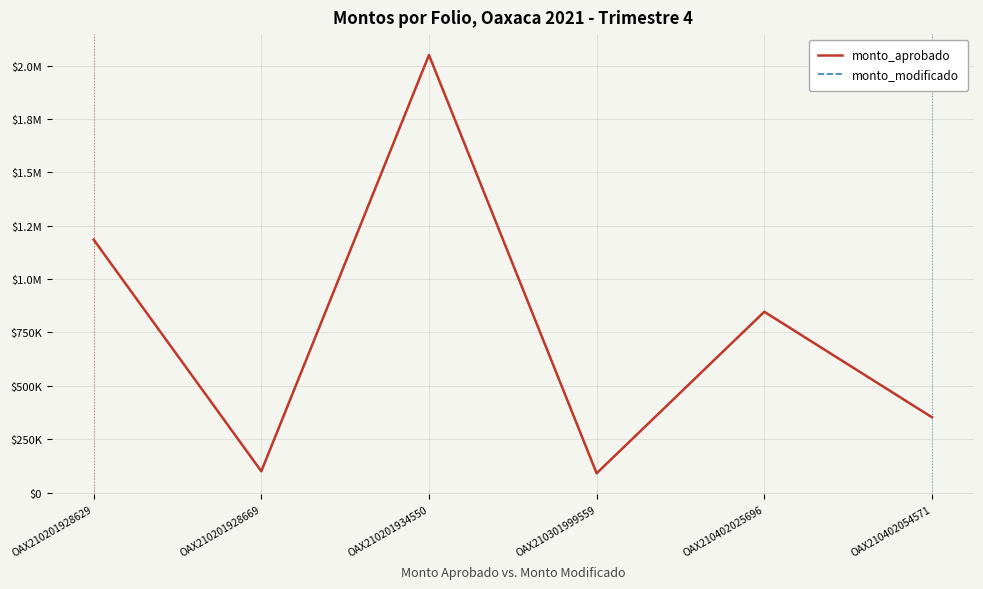

True or false: monto_aprobado and monto_modificado cross at least once.

False